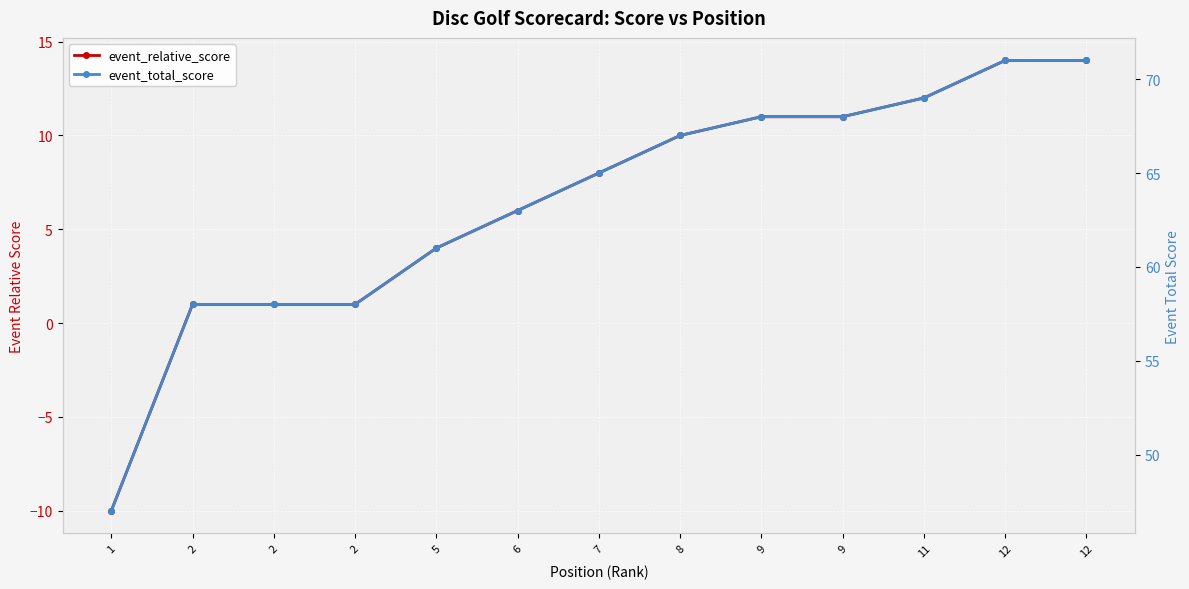

Which series has the widest spread of values?

event_relative_score